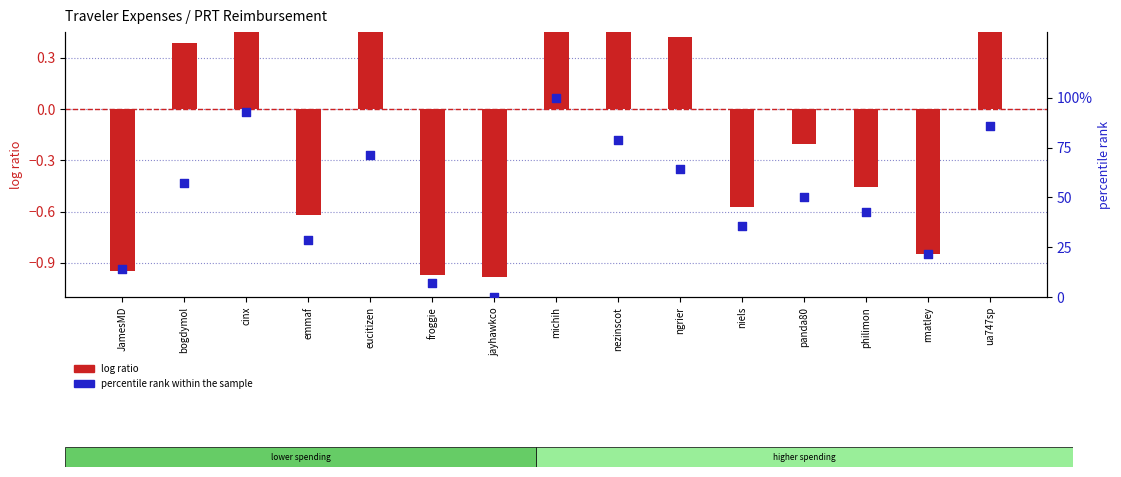

Which series has the largest total across all categories?

percentile rank within the sample